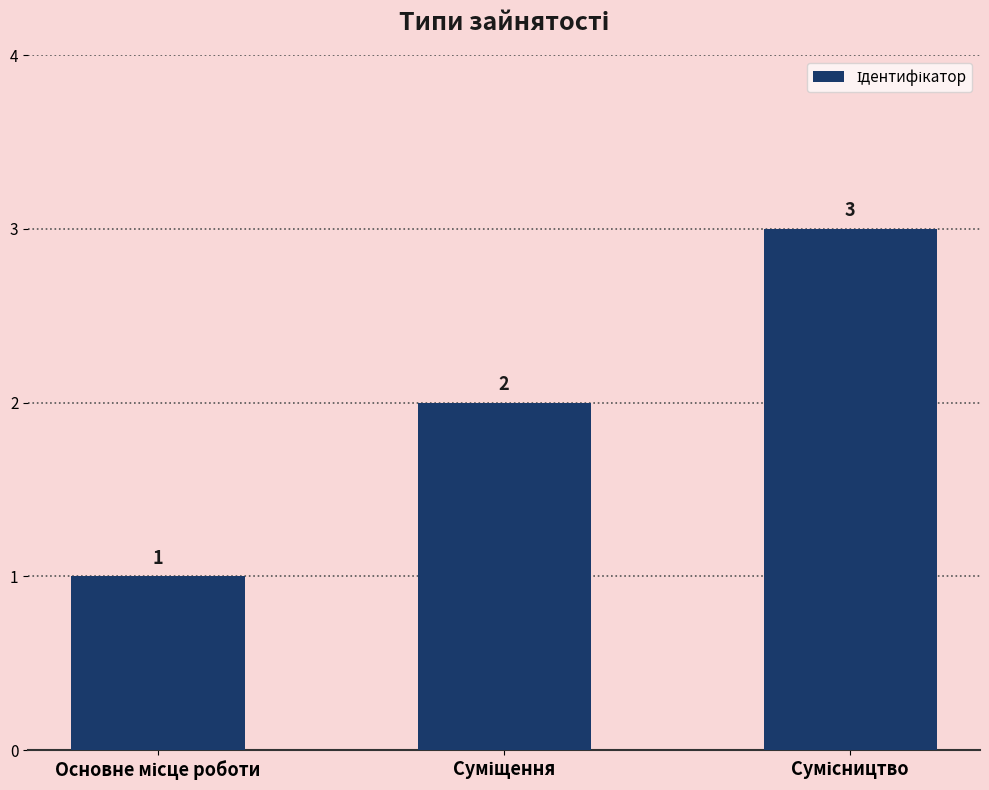

What is the sum of all values?

6